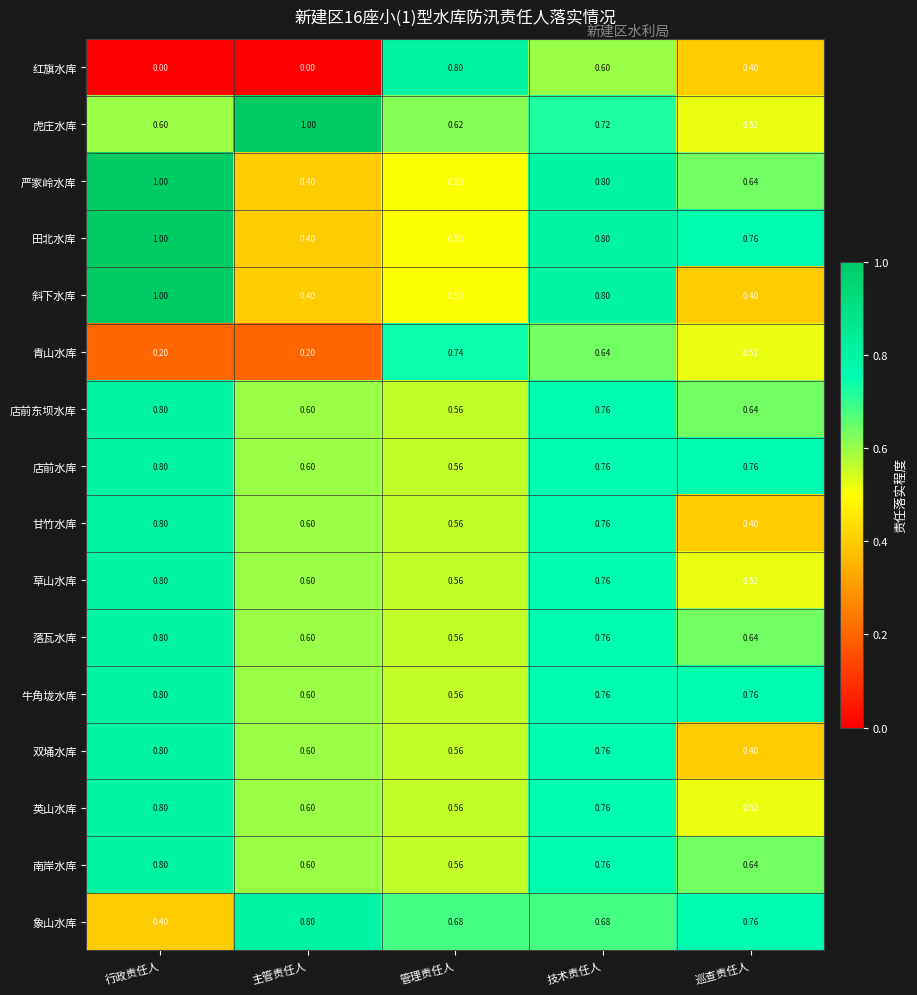

At which label does 南岸水库 reach its minimum?

管理责任人